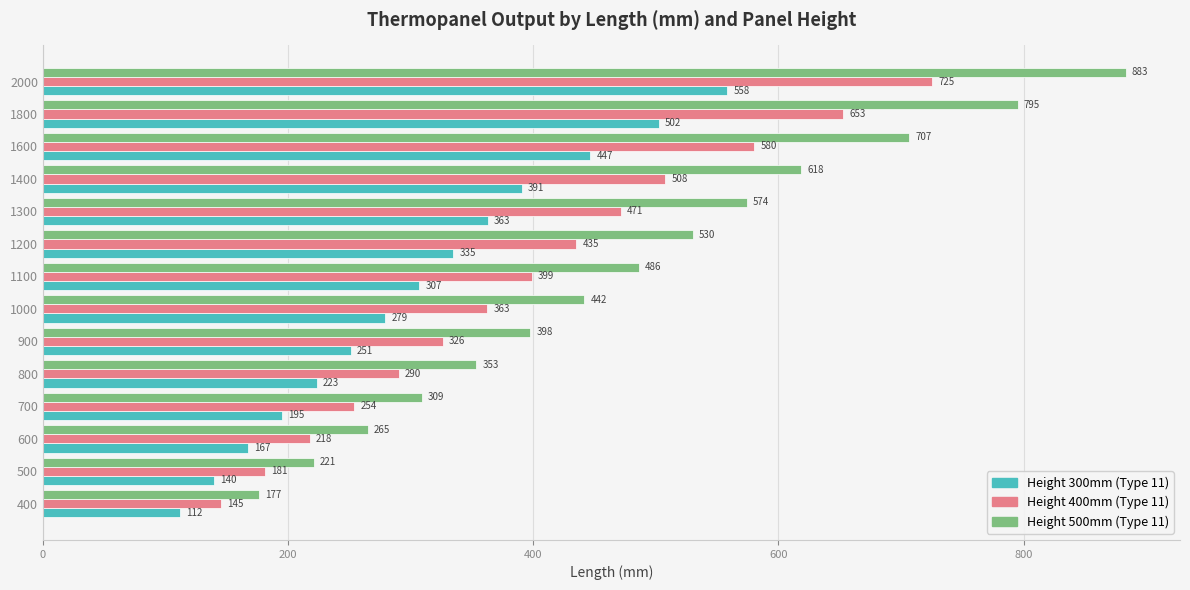

At which category is the sum across all series the highest?

2000